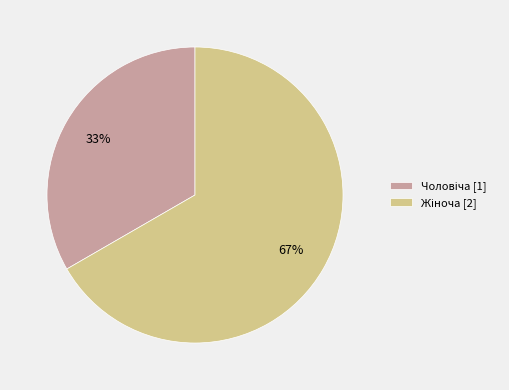

Is there any slice that represents more than half of the pie?

Yes